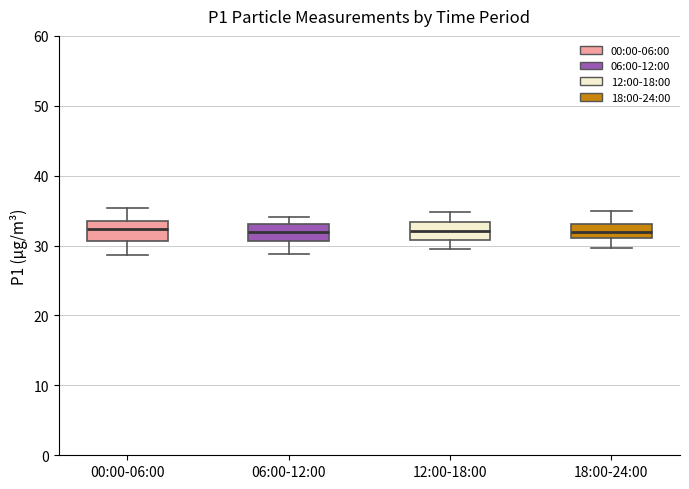

Reading left to right, read every box against the y-axis: the position of its median line, the range the box covers, and the ends of its whiskers. The values are not printed on the chart, so give them approximately, as read against the axis.

00:00-06:00: median 32, box 31 to 34, whiskers 29 to 35
06:00-12:00: median 32, box 31 to 33, whiskers 29 to 34
12:00-18:00: median 32, box 31 to 33, whiskers 29 to 35
18:00-24:00: median 32, box 31 to 33, whiskers 30 to 35